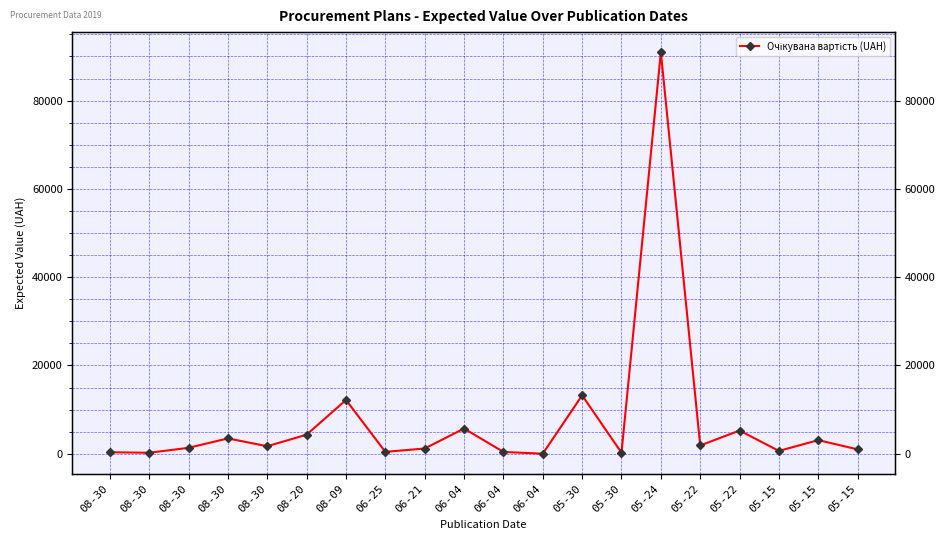

The value at 08-30 is 346.0. True or false?

True